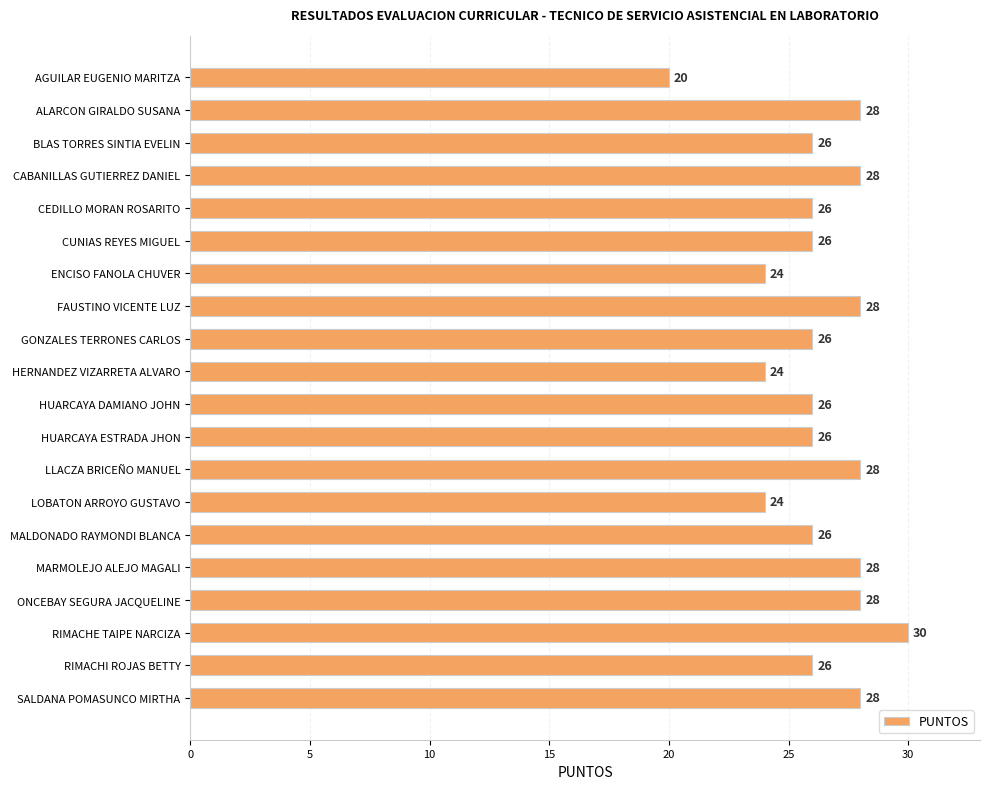

What value does the data have at RIMACHE TAIPE NARCIZA?

30